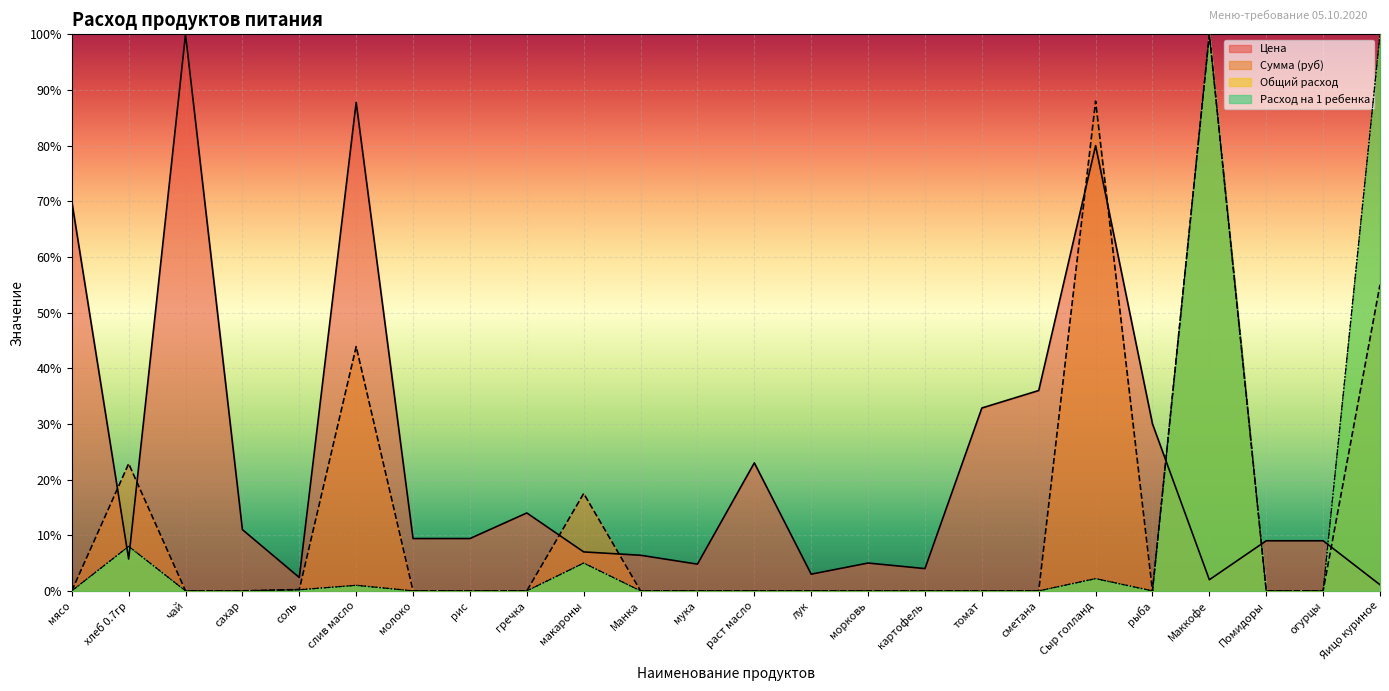

Is it true that Общий расход equals 42.2 at томат?

False